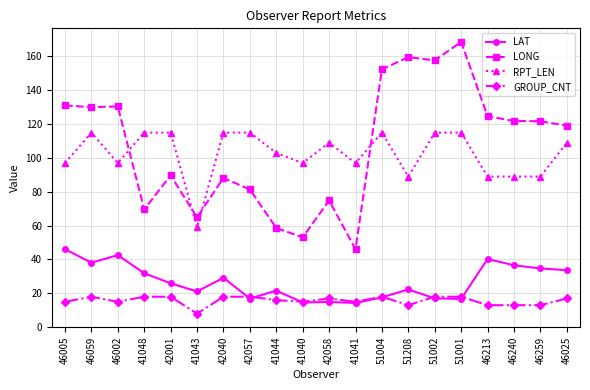

What is the difference between the maximum and minimum values in the LAT series?

31.8